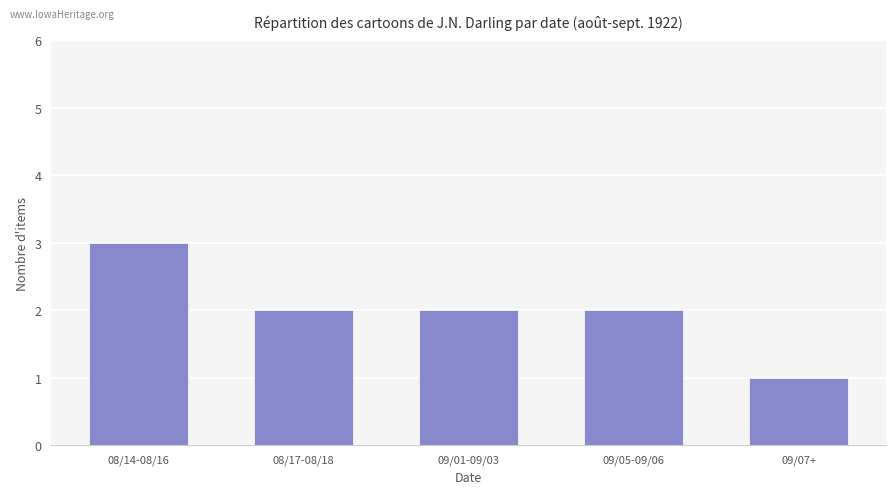

What is the change in value from 08/14-08/16 to 09/05-09/06?

-1